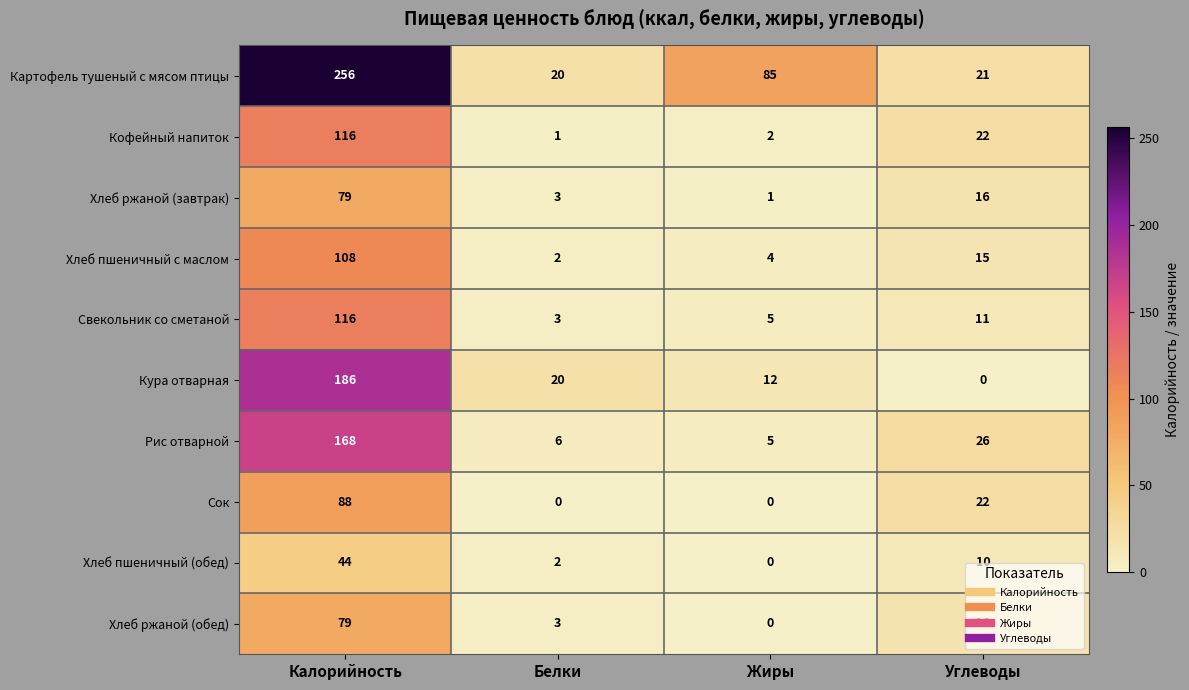

What is the difference between the highest and lowest values at Калорийность?

212